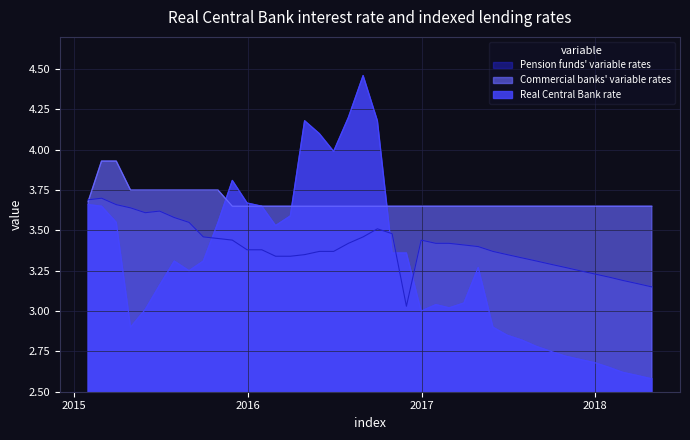

List the series in order of their peak value, lowest first.

Pension funds' variable rates, Commercial banks' variable rates, Real Central Bank rate